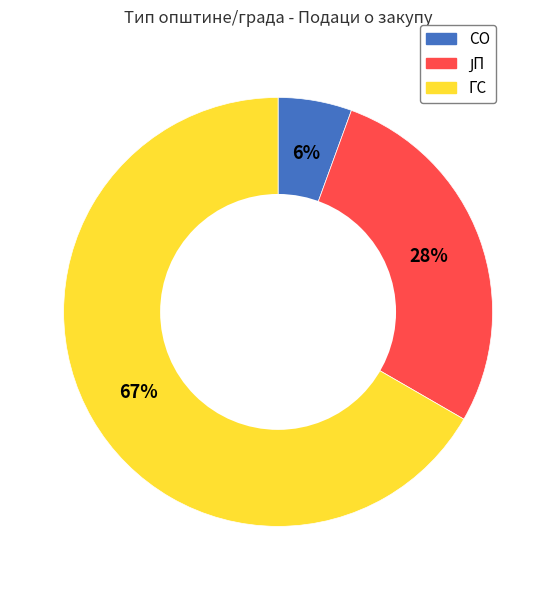

To the nearest percent, what is the combined percentage of ГС and СО?

72%